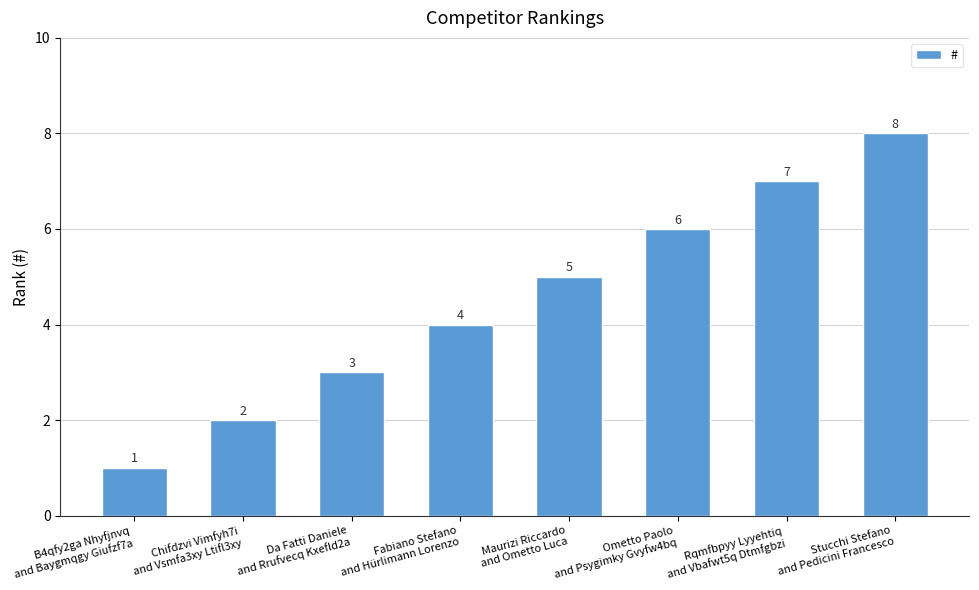

What position from the left is Rqmfbpyy Lyyehtiq
and Vbafwt5q Dtmfgbzi?

7